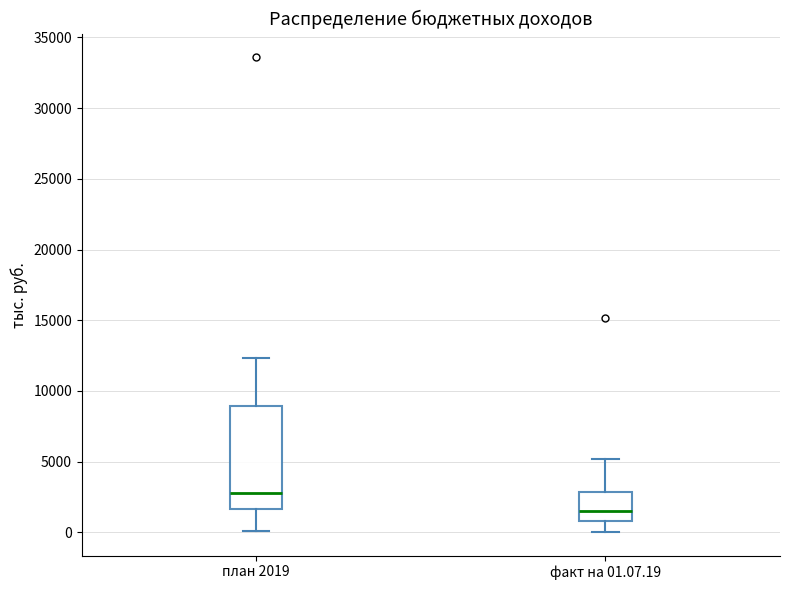

Comparing the boxes themselves (not the whiskers), which one is the tallest?

план 2019